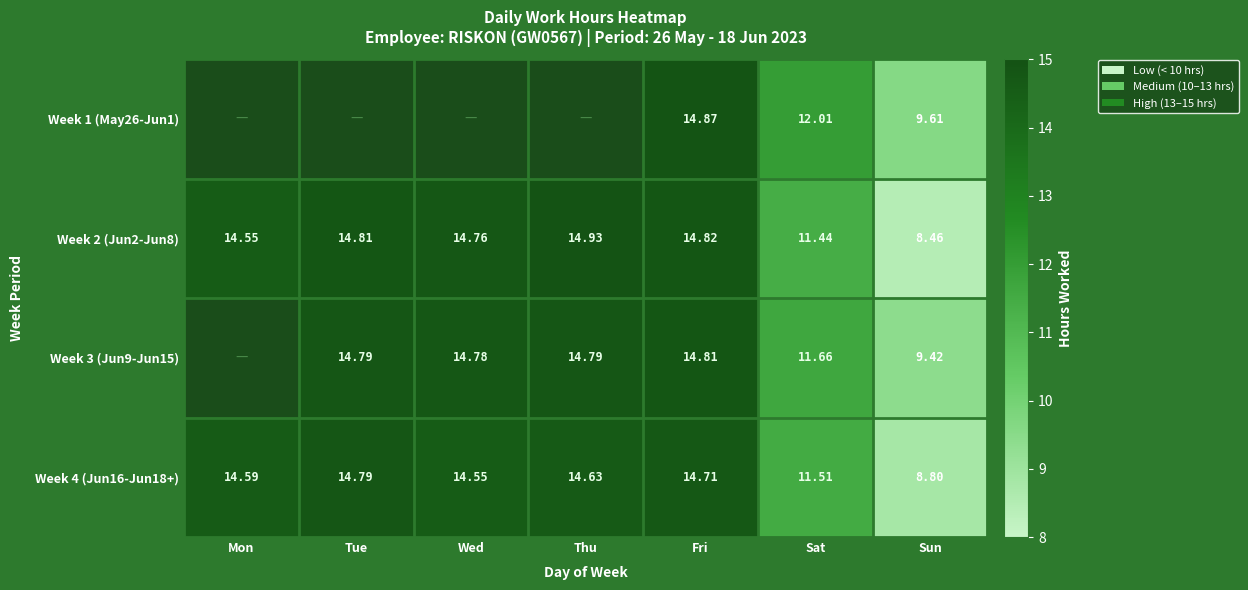

The value of Week 3 (Jun9-Jun15) at Wed is 4.8. True or false?

False